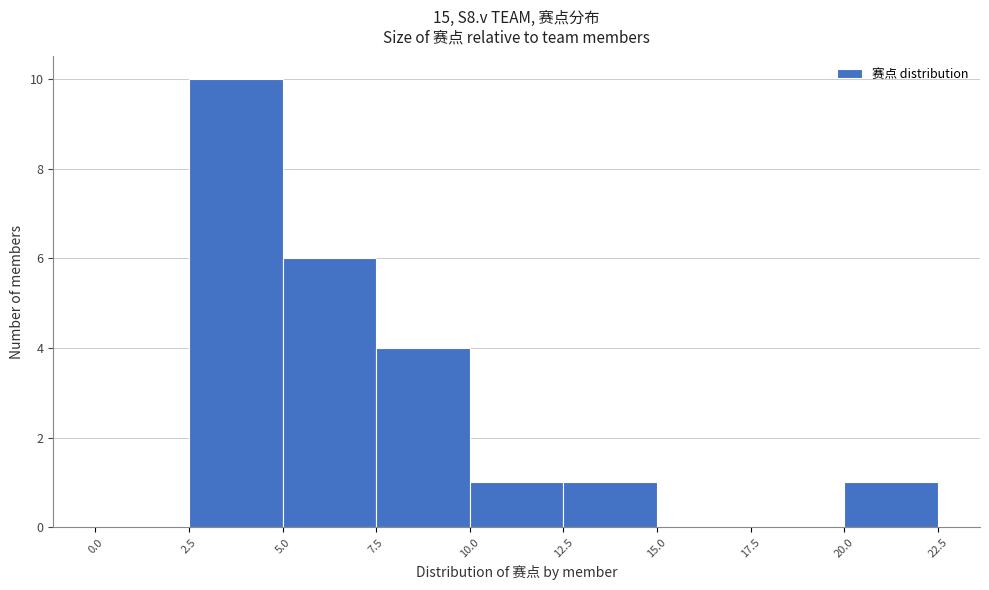

Which range on the x-axis has the tallest bar?

2.5 to 5.0